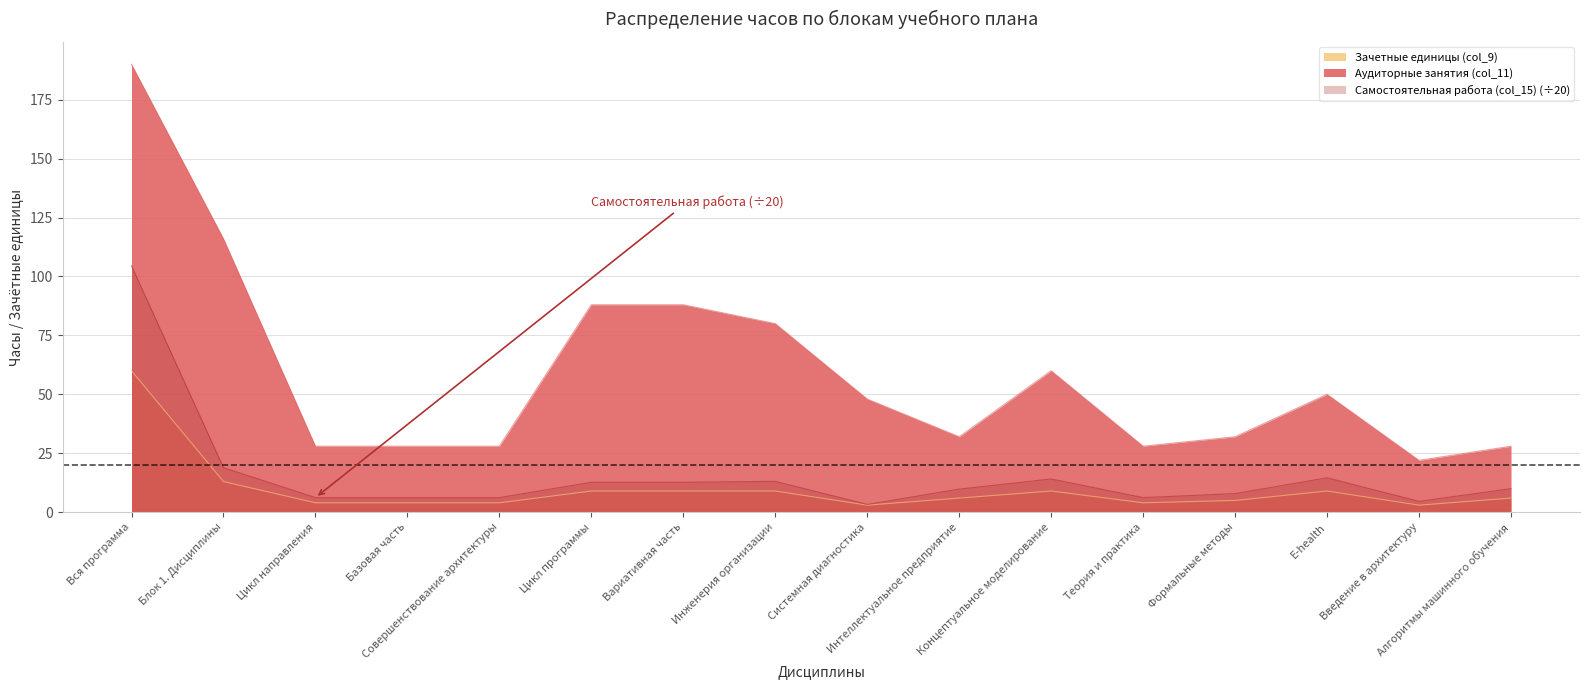

Count the number of data series in this chart.

3